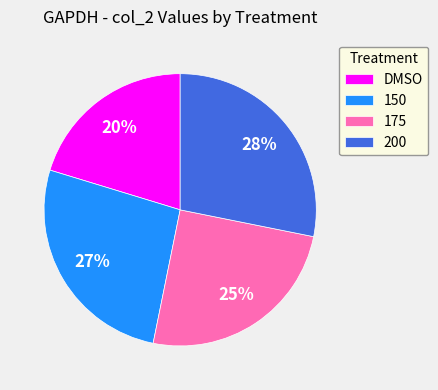

Which category has the biggest portion of the pie?

200